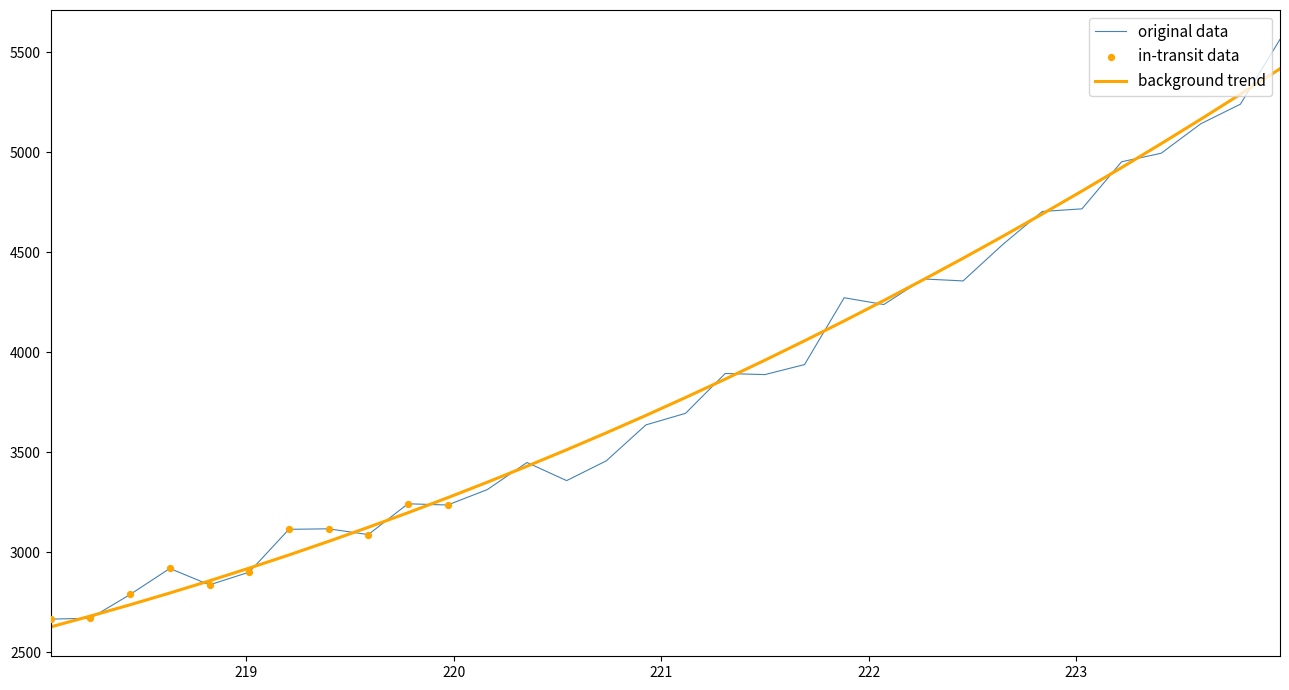

Which series has the widest spread of values?

original data